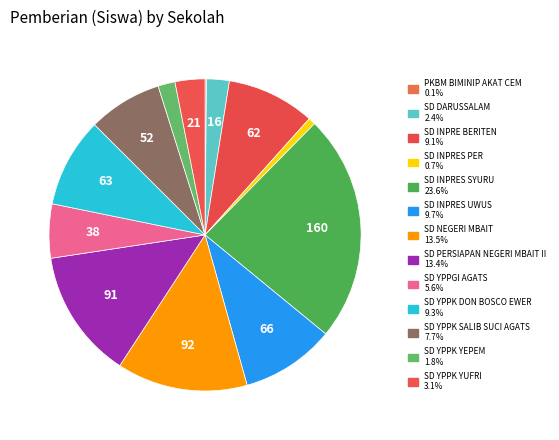

To the nearest percent, what is the difference between the largest and smallest slice percentages?

23%